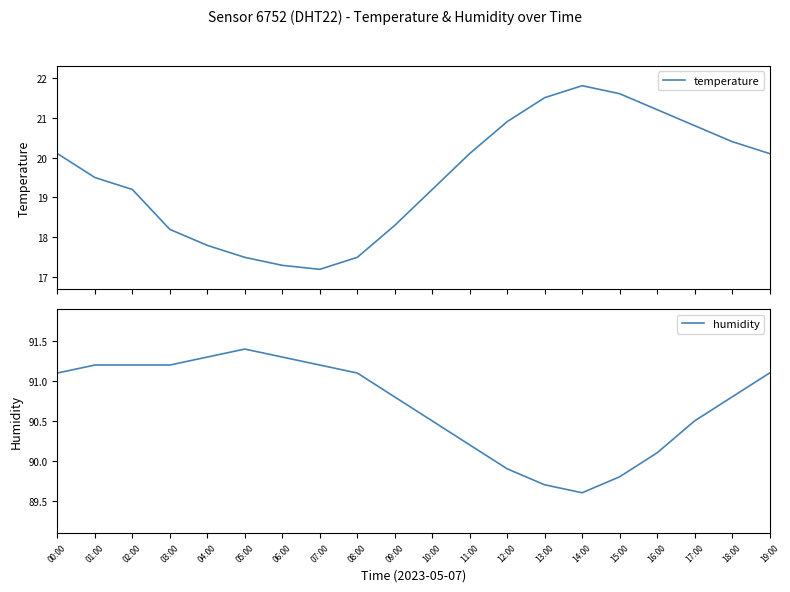

True or false: temperature and humidity intersect in this chart.

False